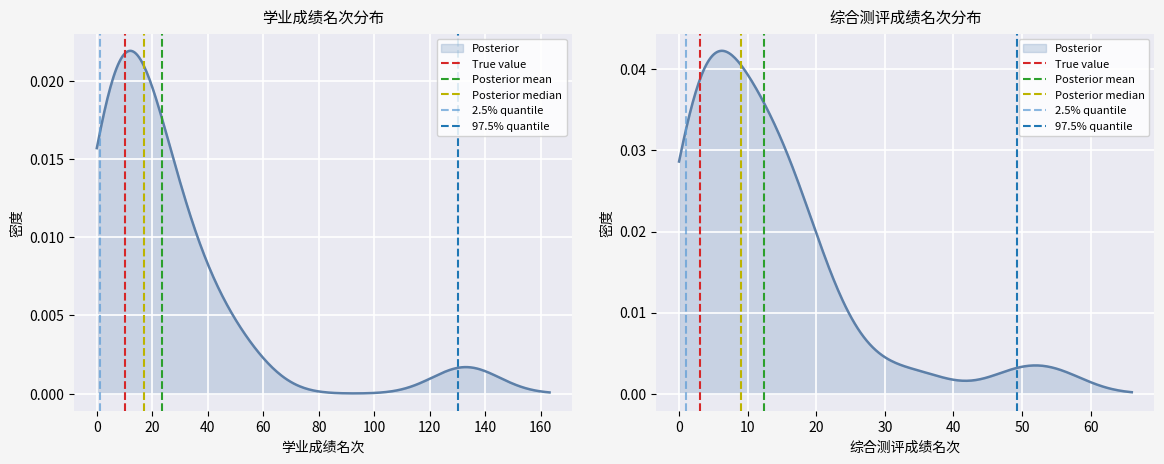

How many series are shown in this chart?

5